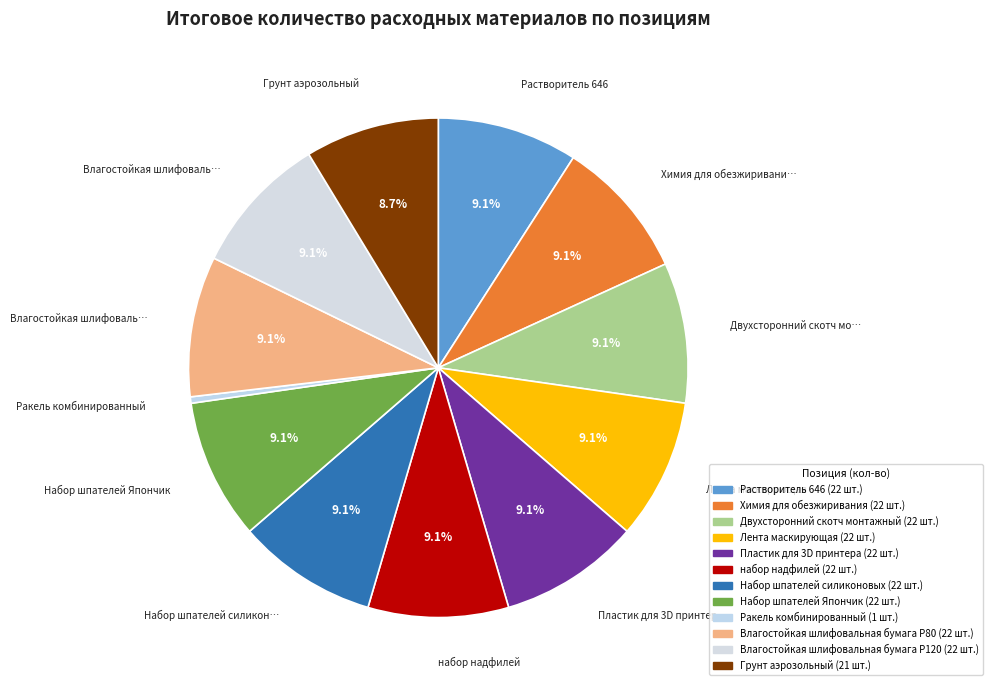

What is the largest slice in the pie chart?

Растворитель 646